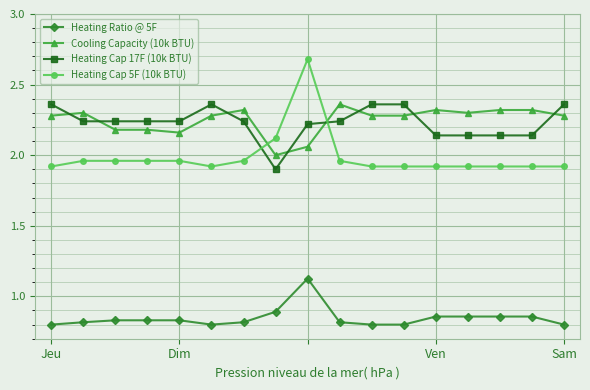

Which series ends up on top after the final intersection of Heating Cap 17F (10k BTU) and Cooling Capacity (10k BTU)?

Heating Cap 17F (10k BTU)